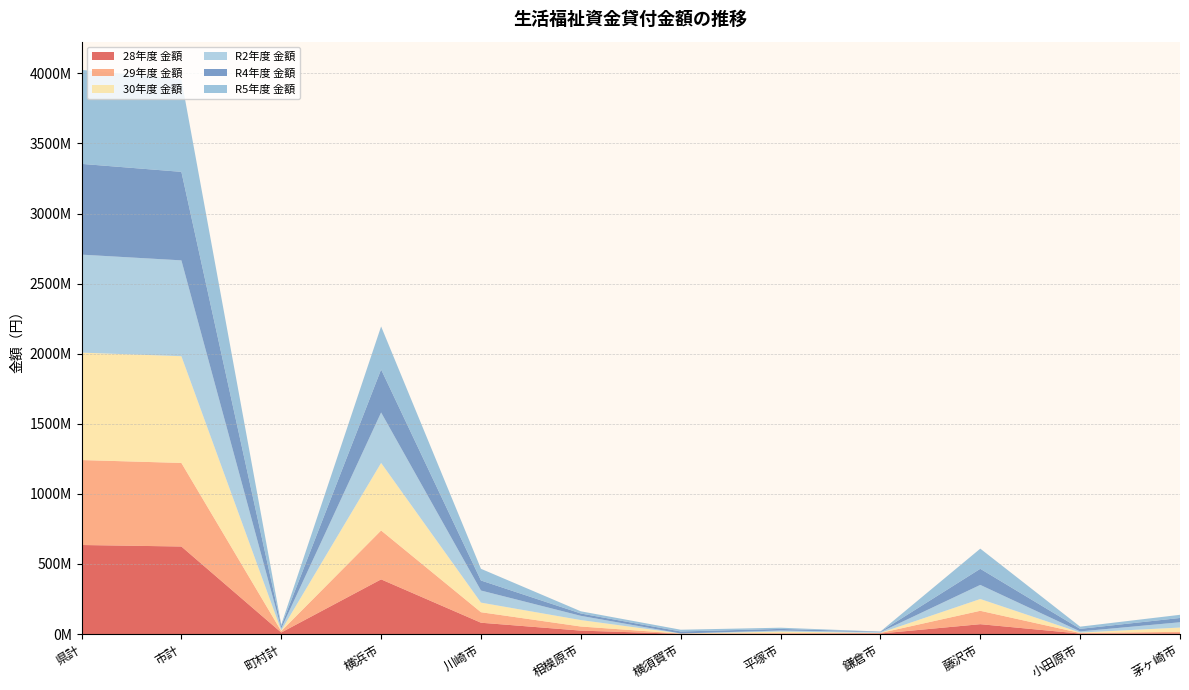

Reading left to right, transcribe all the data shown in this chart.

28年度 金額: 県計=635123500	市計=624366500	町村計=10757000	横浜市=389874000	川崎市=80611000	相模原市=24303000	横須賀市=1452000	平塚市=2756500	鎌倉市=3618000	藤沢市=70185000	小田原市=3020000	茅ヶ崎市=5208000
29年度 金額: 県計=606053000	市計=596151000	町村計=9902000	横浜市=348850000	川崎市=74937000	相模原市=29274000	横須賀市=1326000	平塚市=2918000	鎌倉市=3829000	藤沢市=95533000	小田原市=4357000	茅ヶ崎市=10446000
30年度 金額: 県計=766388400	市計=761594400	町村計=4794000	横浜市=481967000	川崎市=68547400	相模原市=45978000	横須賀市=986000	平塚市=11820000	鎌倉市=783000	藤沢市=84068000	小田原市=3030000	茅ヶ崎市=30538000
R2年度 金額: 県計=699131300	市計=683731300	町村計=15400000	横浜市=359826800	川崎市=86266000	相模原市=30169000	横須賀市=40000	平塚市=7527000	鎌倉市=5303000	藤沢市=100612000	小田原市=8116000	茅ヶ崎市=37798000
R4年度 金額: 県計=647541000	市計=631466000	町村計=16075000	横浜市=306851000	川崎市=71541000	相模原市=16653000	横須賀市=14355000	平塚市=11427000	鎌倉市=3111000	藤沢市=114869000	小田原市=18291000	茅ヶ崎市=30507000
R5年度 金額: 県計=670616400	市計=660428400	町村計=10188000	横浜市=307199000	川崎市=83458000	相模原市=15724000	横須賀市=12575000	平塚市=8600000	鎌倉市=1058000	藤沢市=143828000	小田原市=15706000	茅ヶ崎市=22606400